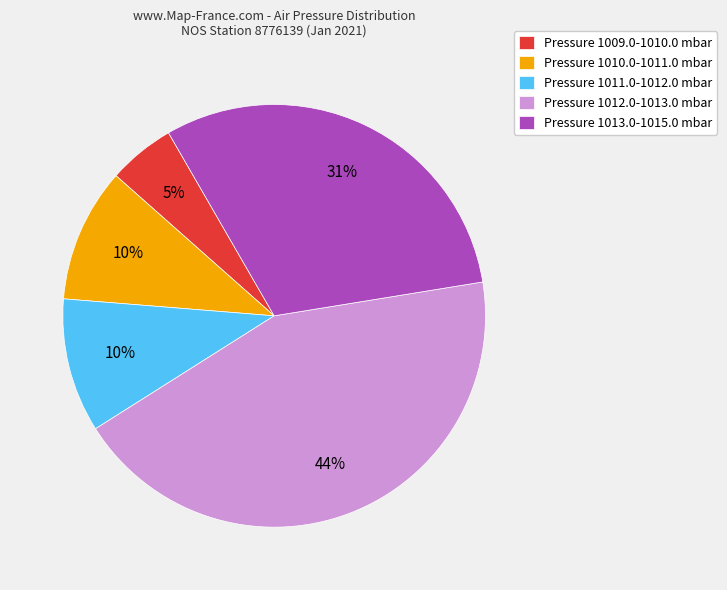

What is the largest slice in the pie chart?

Pressure 1012.0-1013.0 mbar